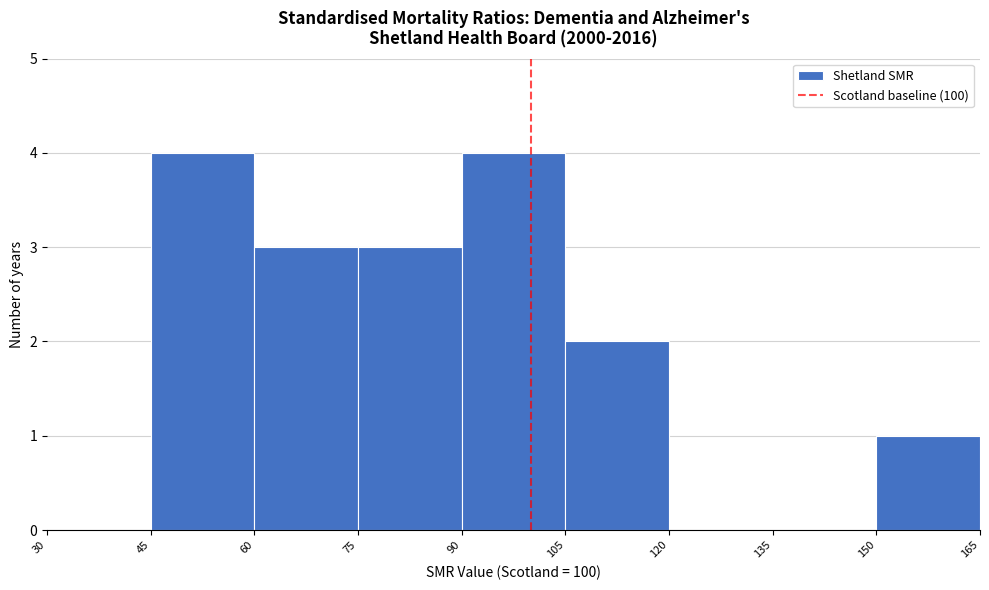

Reading left to right, list every bar in this chart as the range it spans on the x-axis followed by its height. The values are not printed on the chart, so give them approximately, as read against the axis.

30 to 45: 0
45 to 60: 4
60 to 75: 3
75 to 90: 3
90 to 105: 4
105 to 120: 2
120 to 135: 0
135 to 150: 0
150 to 165: 1